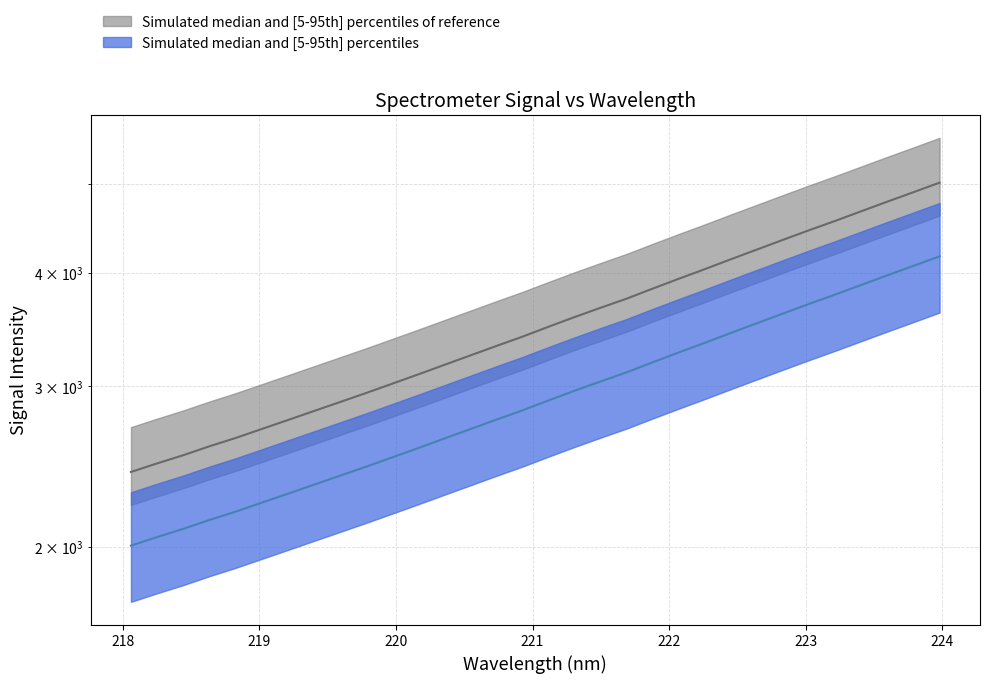

Is the value of y at 30 greater than the value of x at 31?

No